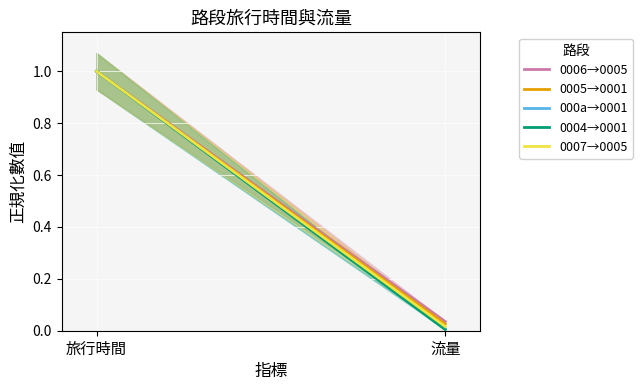

How many distinct data groups are displayed?

5